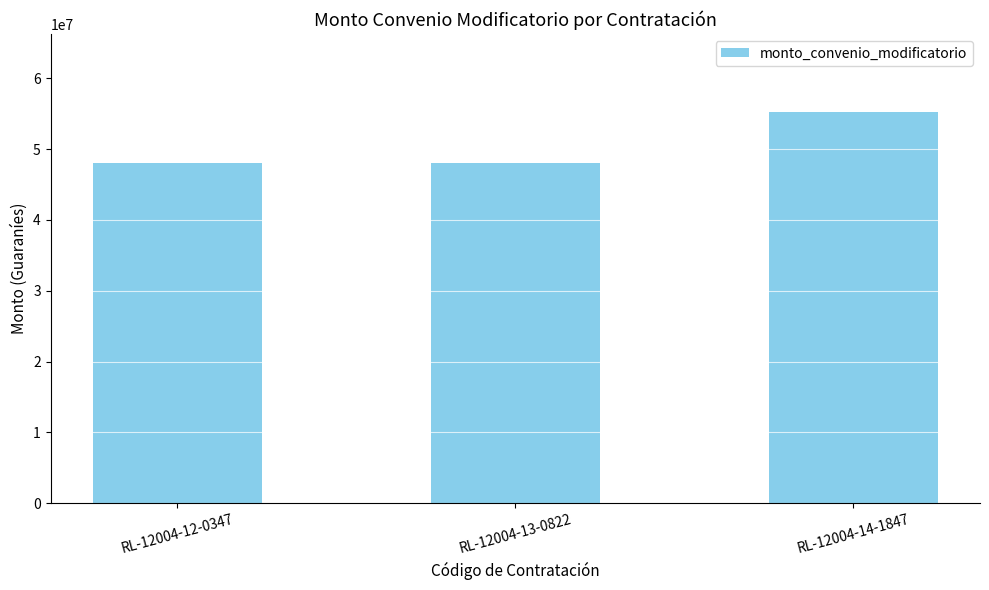

What is the sum of the values at RL-12004-14-1847 and RL-12004-13-0822?

103200000